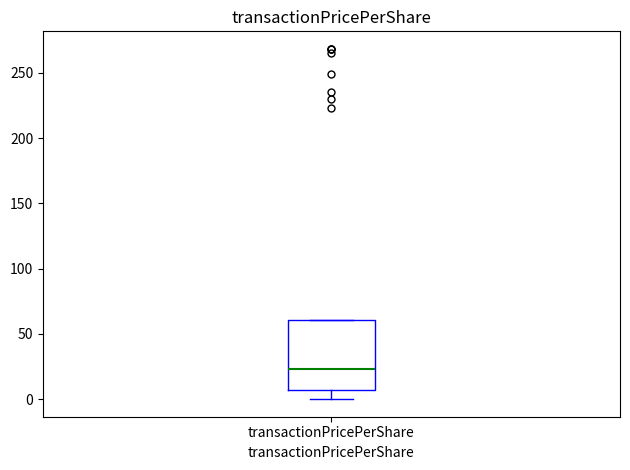

Where is the lower edge of the box for transactionPricePerShare on the y-axis? The values are not printed on the chart, so give them approximately, as read against the axis.

5